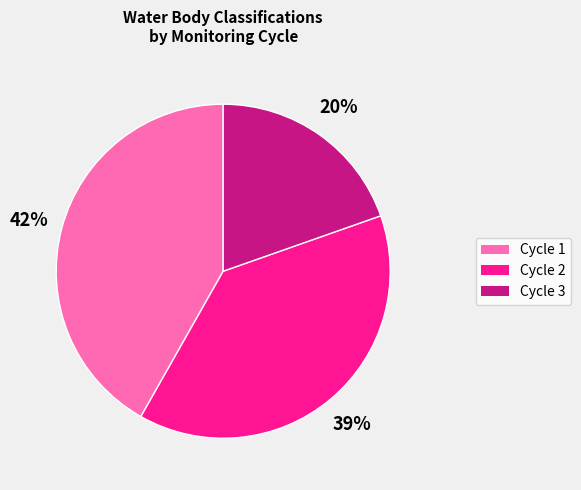

Combined, do Cycle 3 and Cycle 2 account for over 50%?

Yes